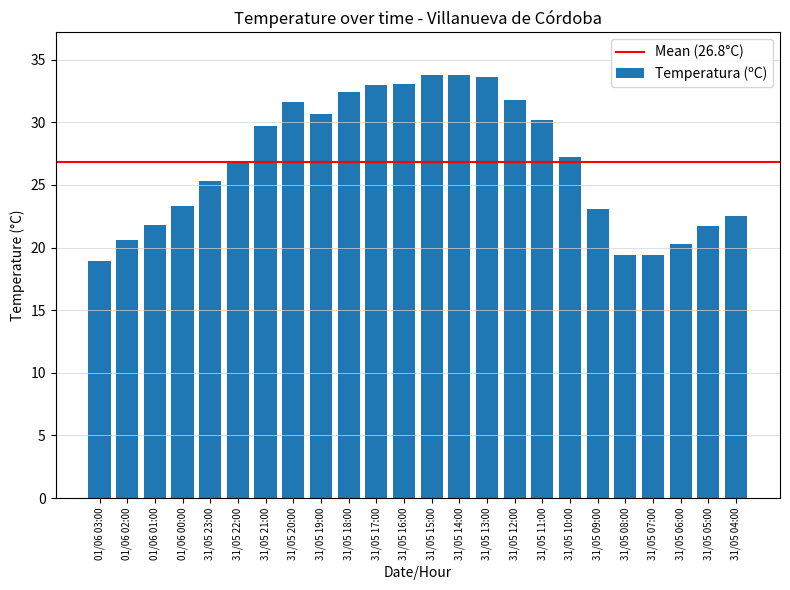

What is the difference between the maximum and minimum values?

14.9